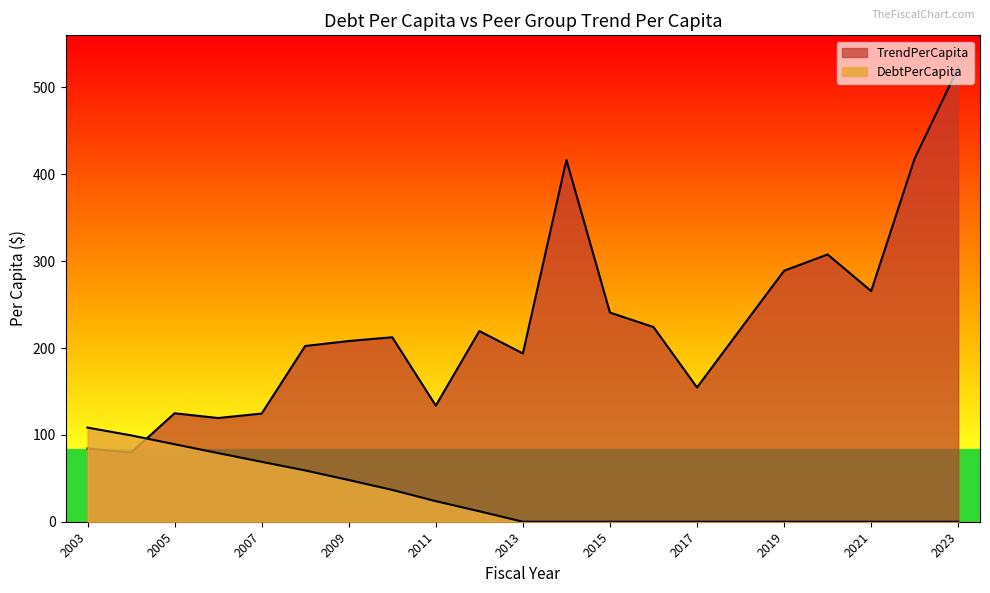

True or false: TrendPerCapita has a value of 124.9 at 2005.

True